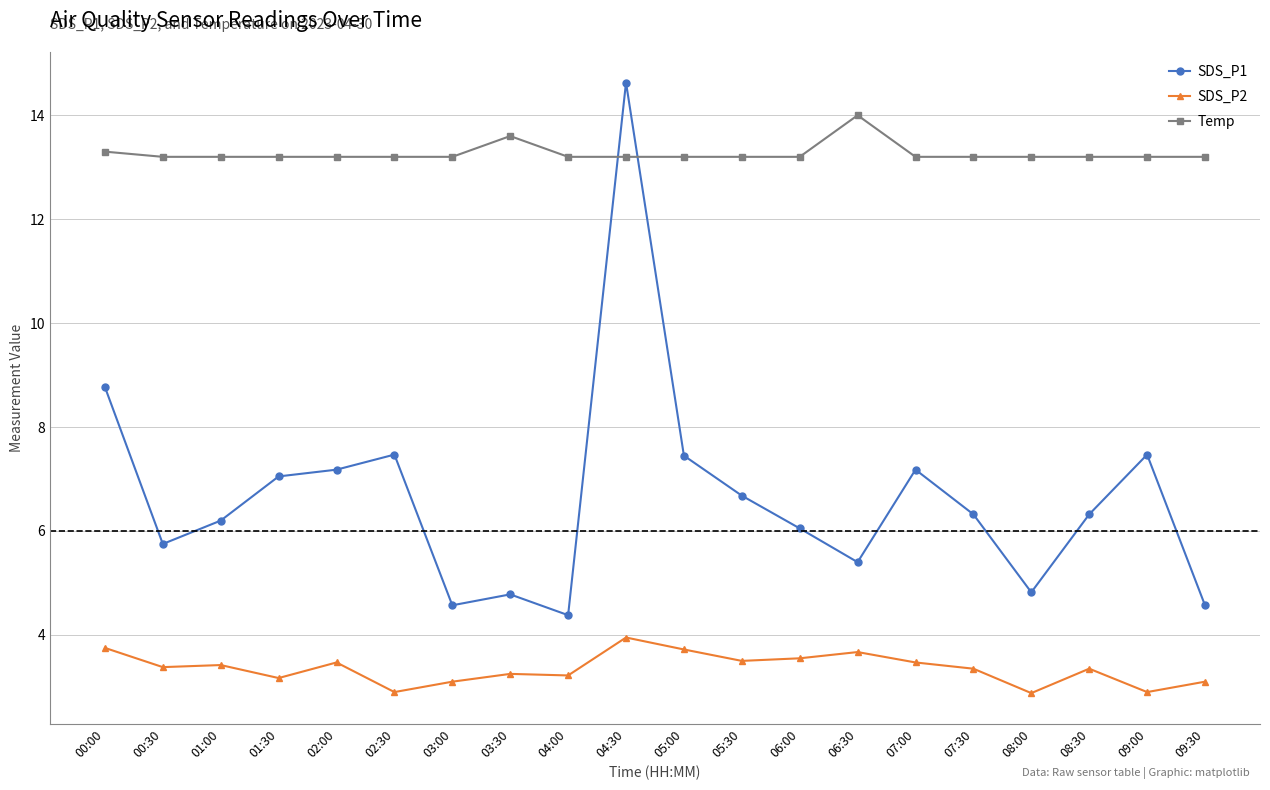

The Temp series shows 13.2 at 08:00. True or false?

True